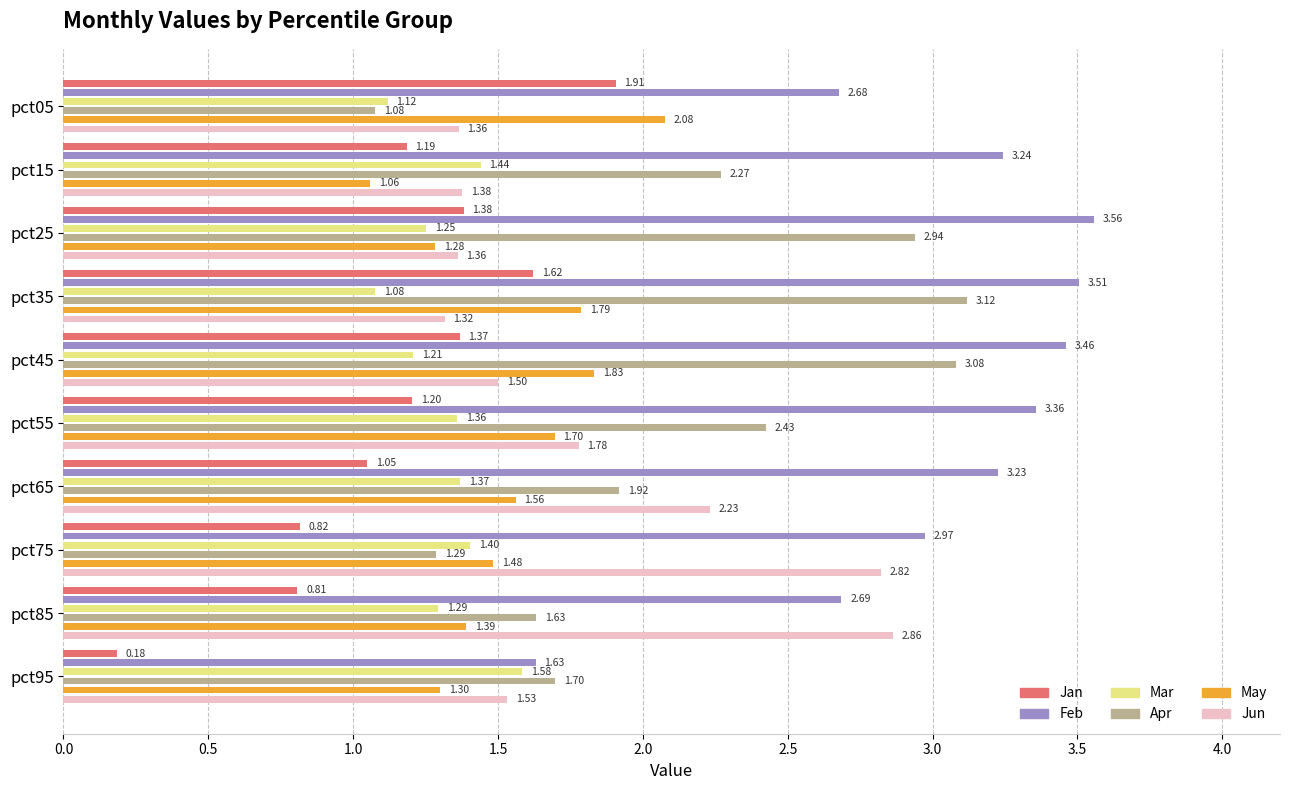

What is the difference between the second highest and minimum values in the Feb series?

1.9